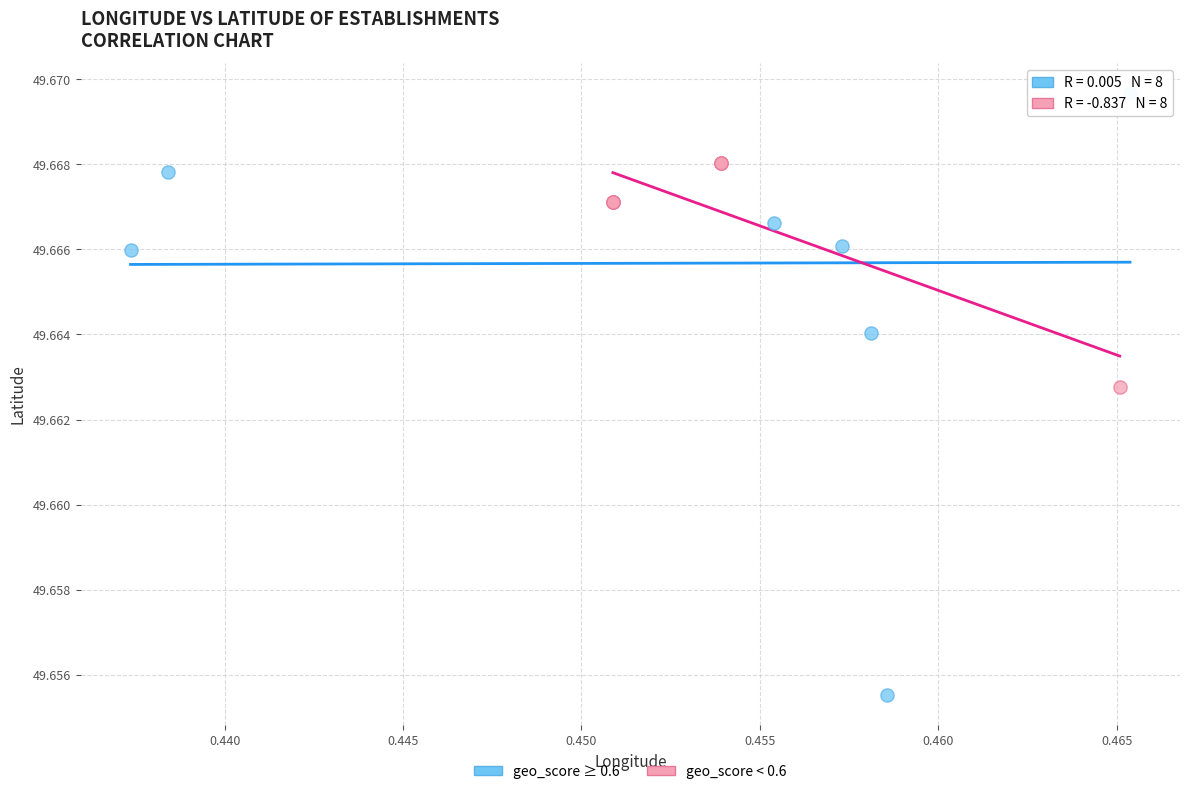

What are all the series names shown in the legend?

geo_score ≥ 0.6, geo_score < 0.6